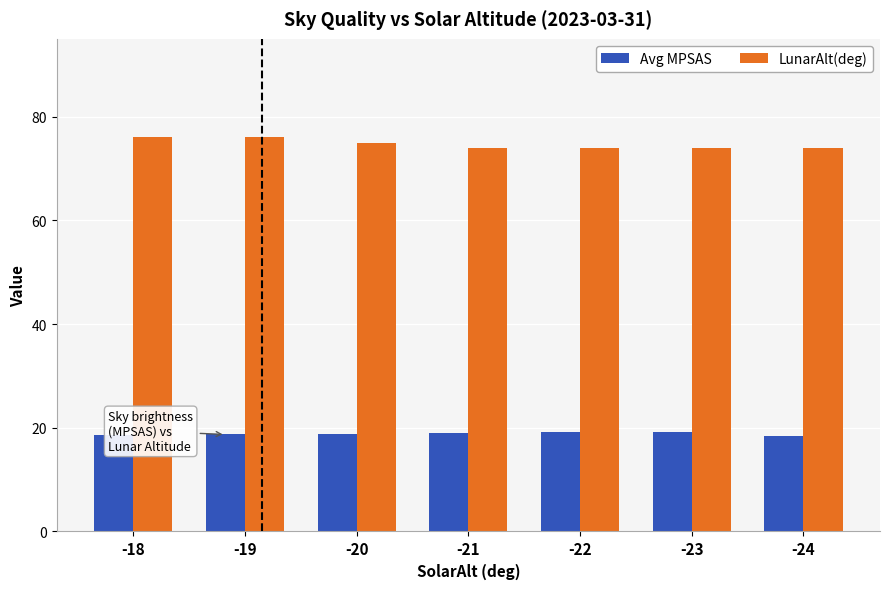

Rank the series by their maximum value, from lowest to highest.

Avg MPSAS, LunarAlt(deg)